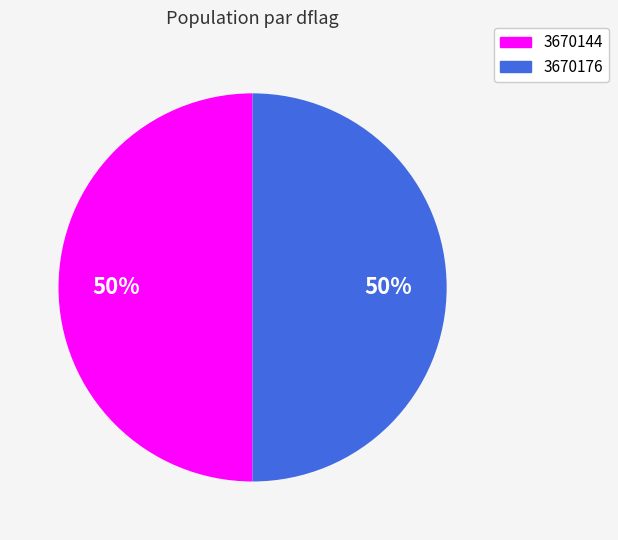

Is the sum of 3670144 and 3670176 greater than half?

Yes